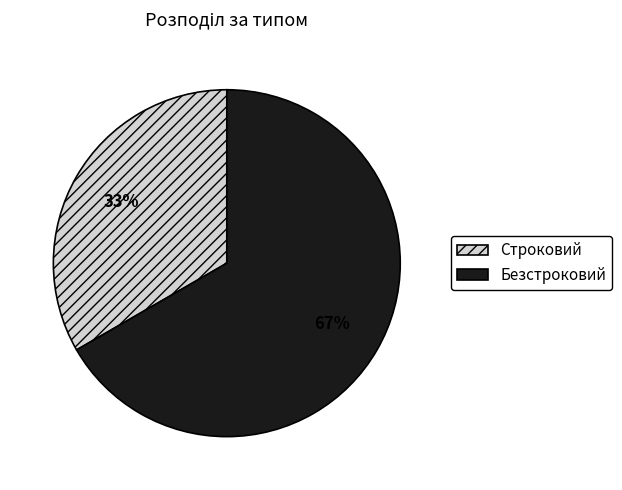

Does any single category account for the majority?

Yes